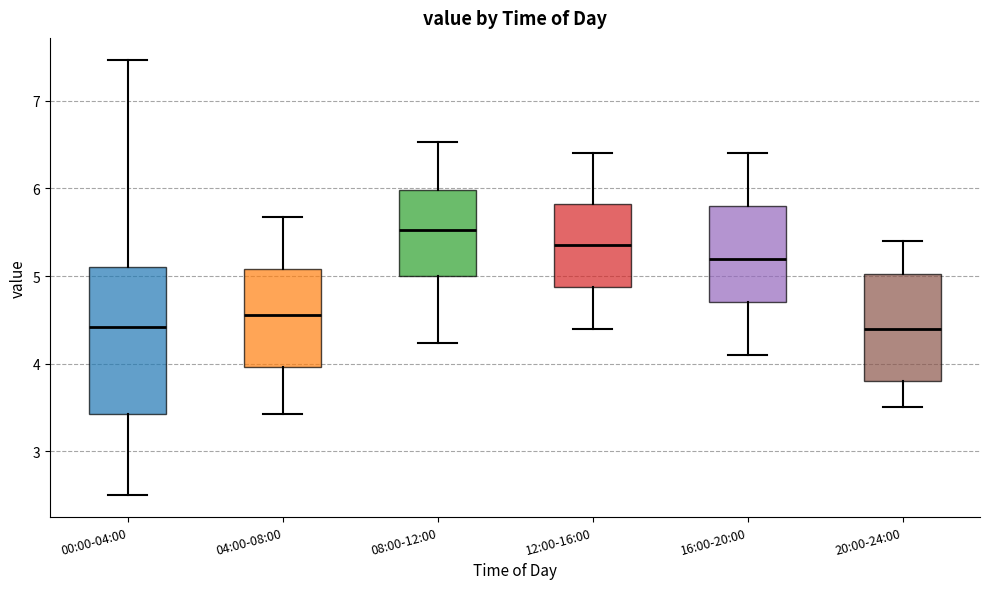

Which box is the tallest, from its lower edge to its upper edge?

00:00-04:00